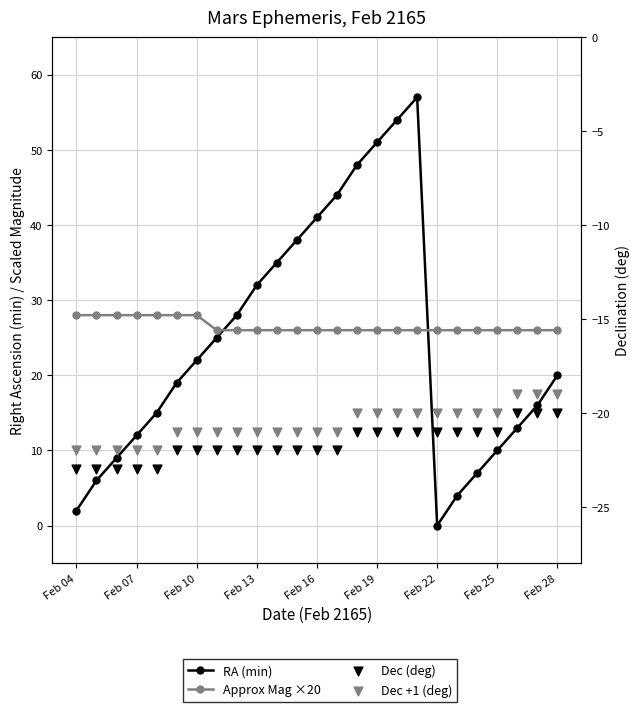

What is the total value across all series at Feb 10?

-8